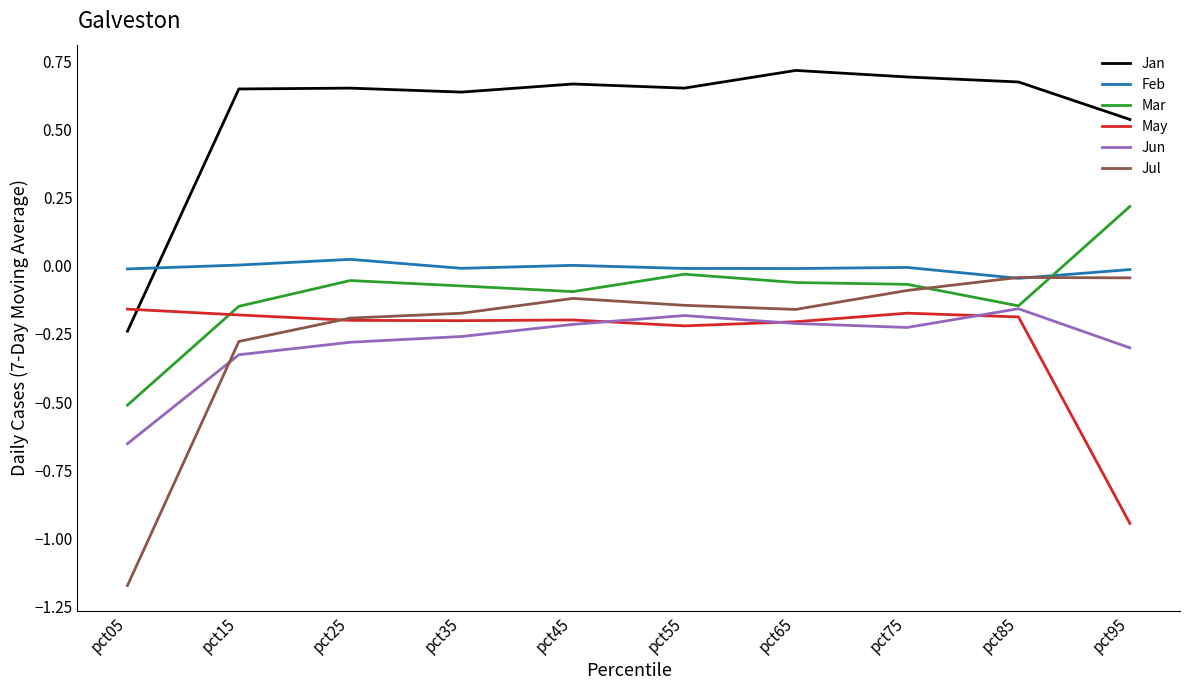

At which category does the chart reach its minimum across all series?

pct05